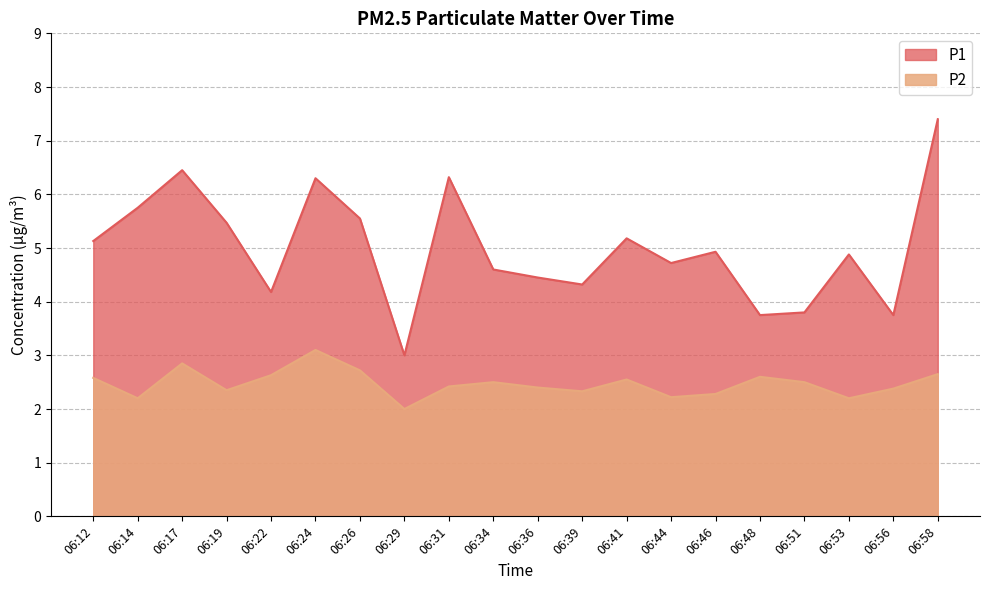

Which series has the largest range (max minus min)?

P1